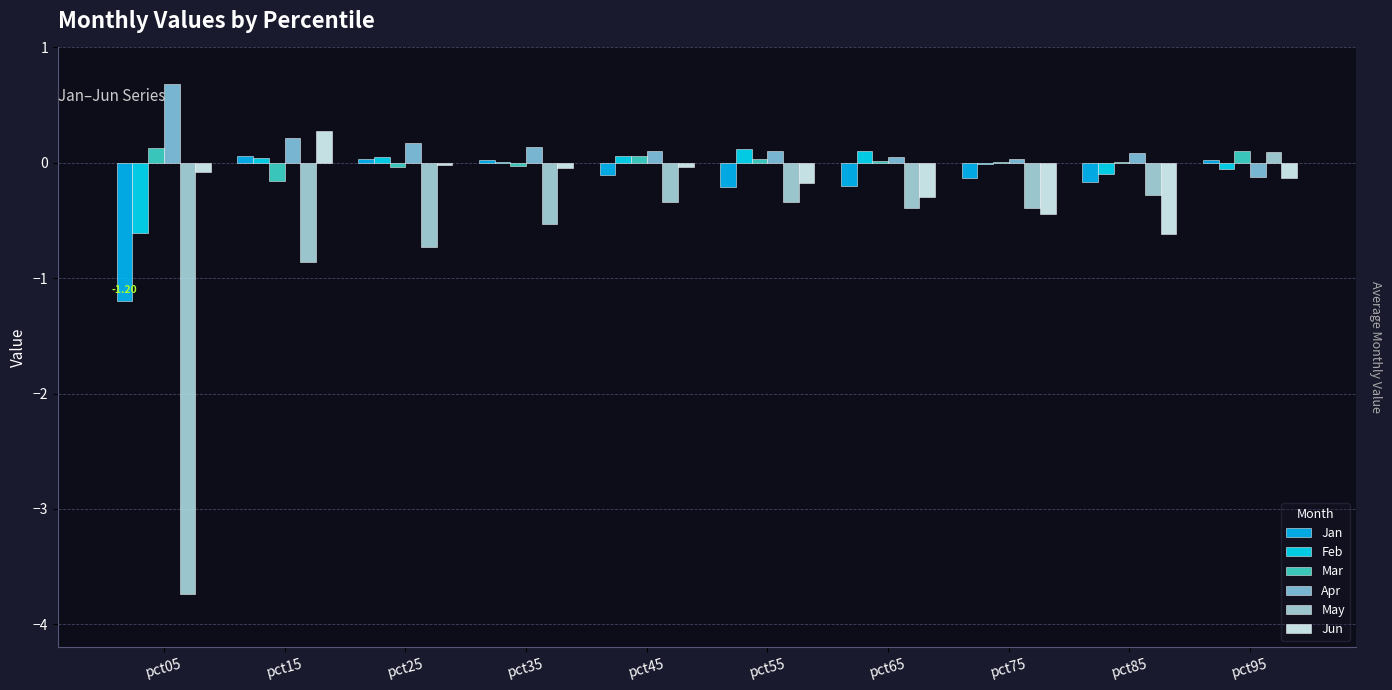

Where is May nearest to the value -1?

pct15